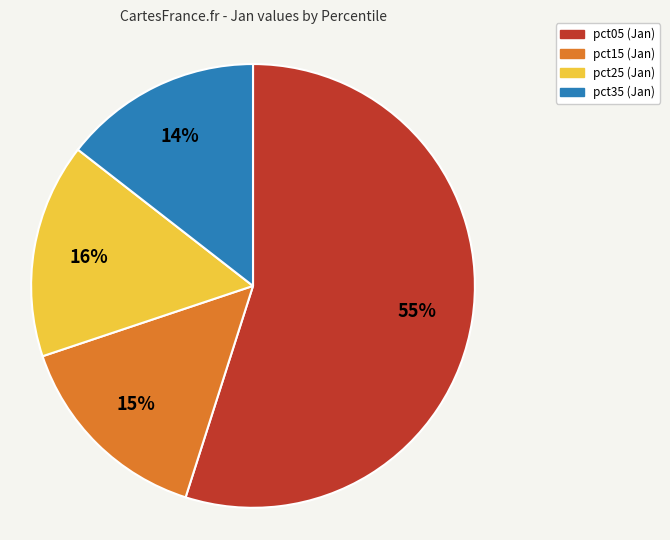

Is there any slice that represents more than half of the pie?

Yes